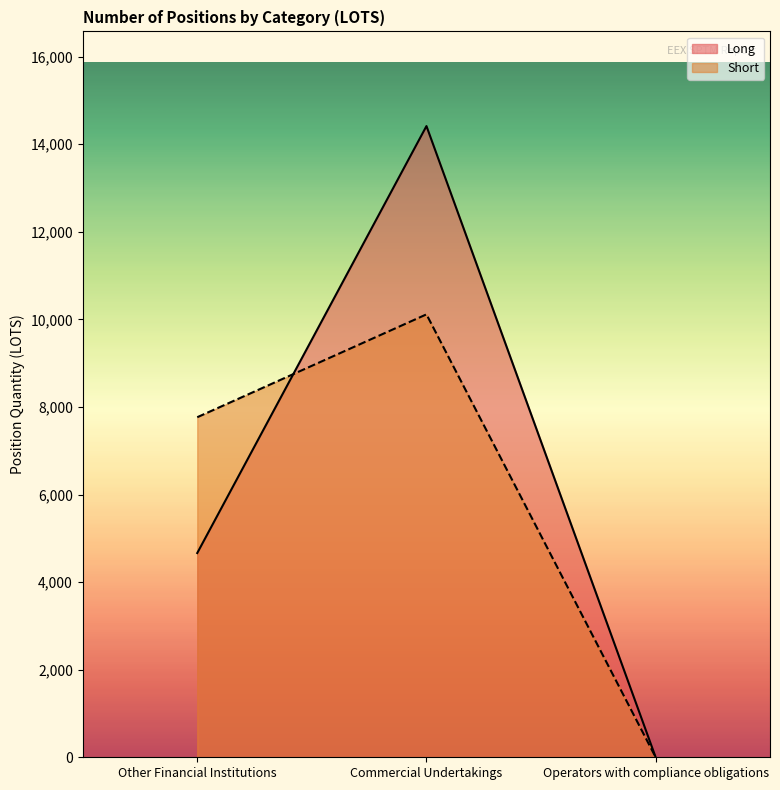

How many data points in Long are above 4663?

2